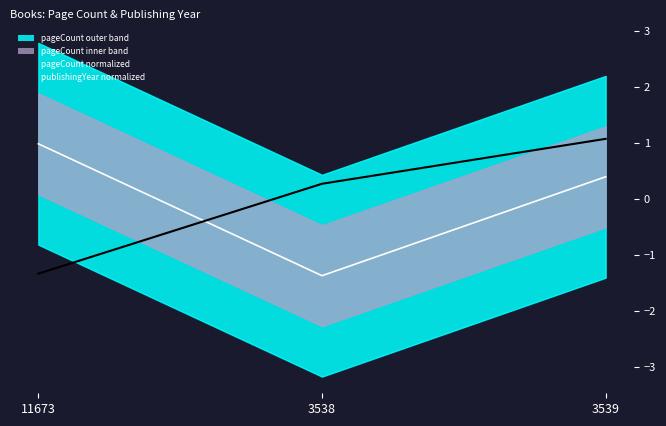

Between 3538 and 3539, which is larger?

3539